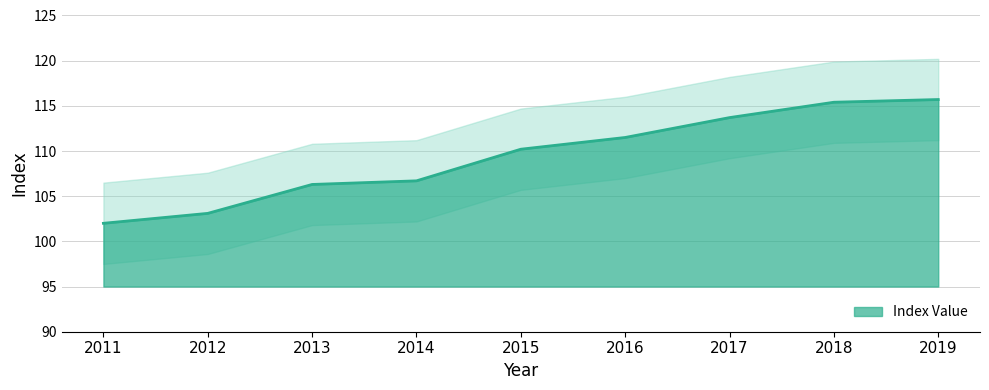

List the labels in order of value, smallest first.

2011, 2012, 2013, 2014, 2015, 2016, 2017, 2018, 2019